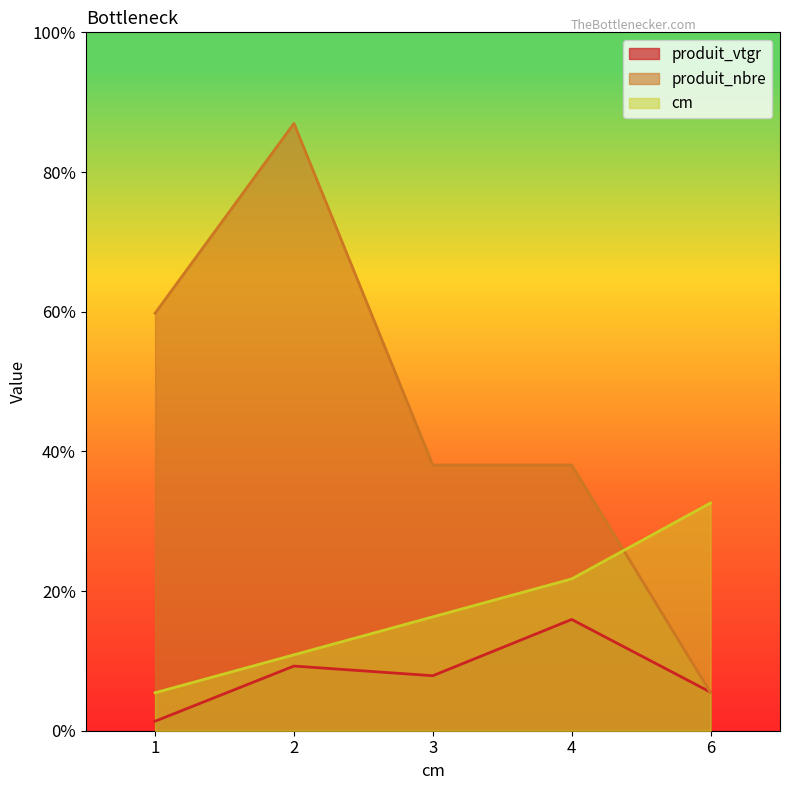

Which series changed the most between 2 and 4?

produit_nbre